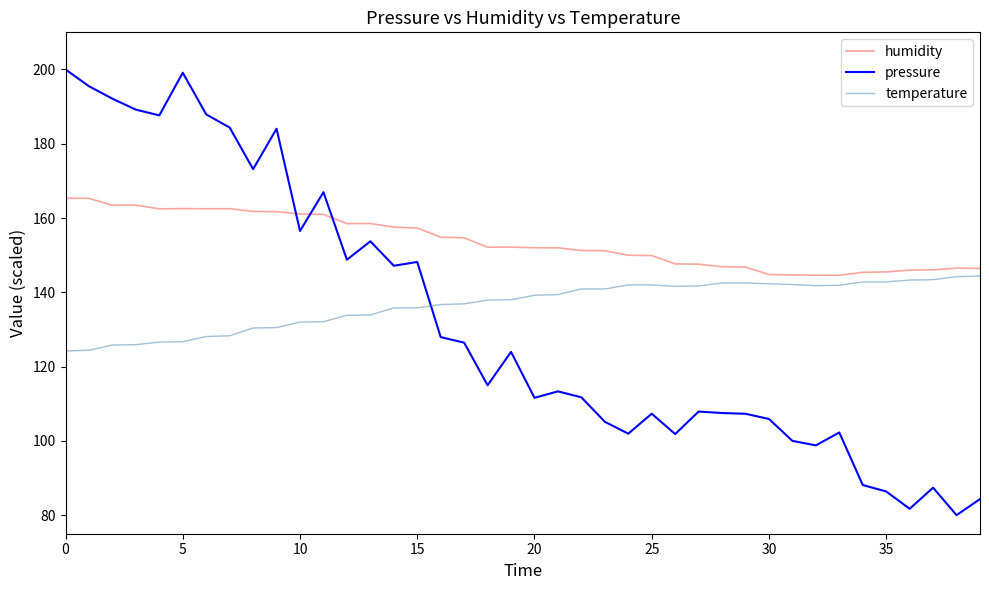

What is the difference between the maximum and minimum values in the pressure series?

120.0